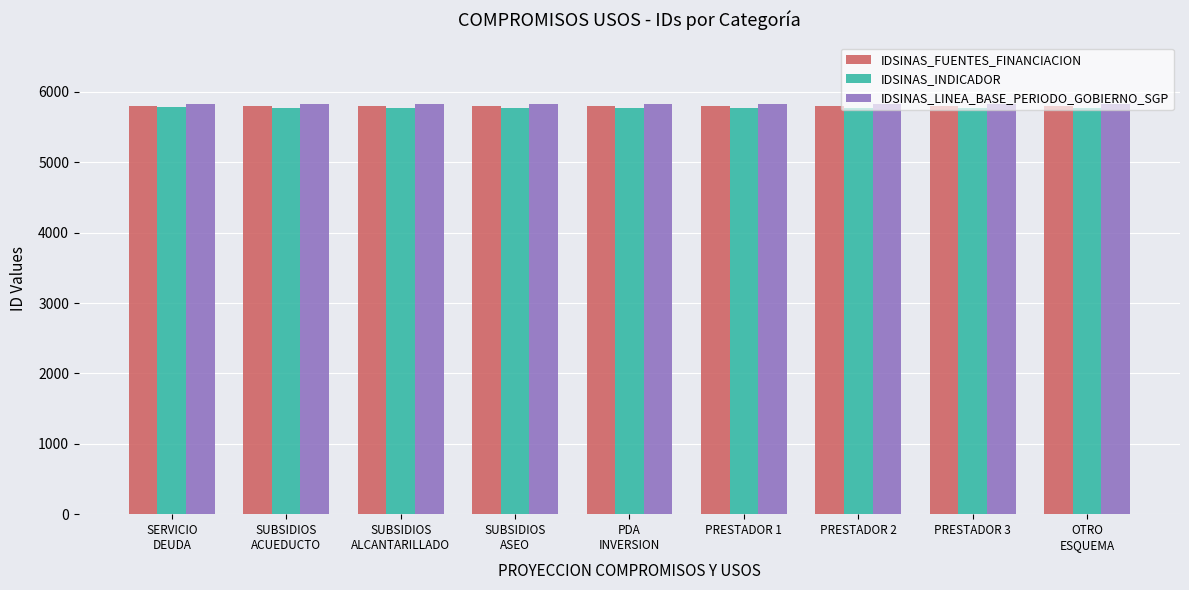

The IDSINAS_LINEA_BASE_PERIODO_GOBIERNO_SGP series shows 2288 at PRESTADOR 1. True or false?

False